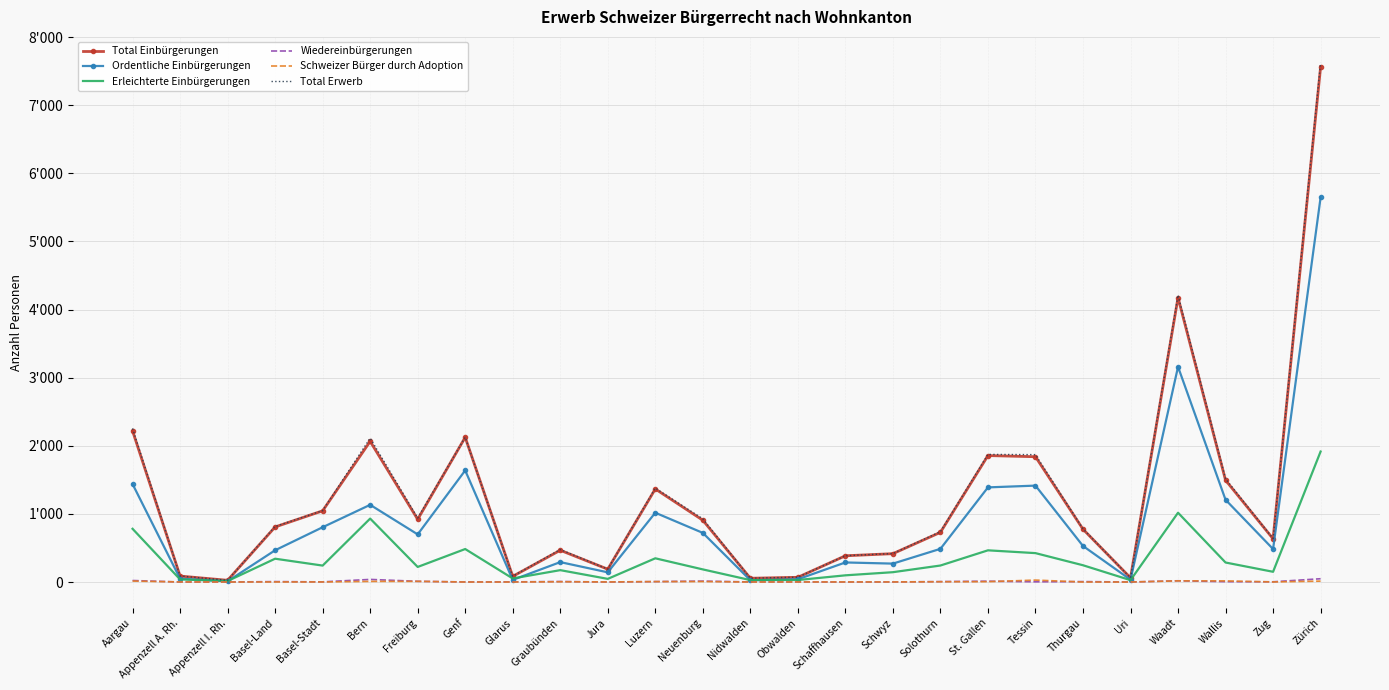

What is the value of the Ordentliche Einbürgerungen point at the 6th from the left?

1133